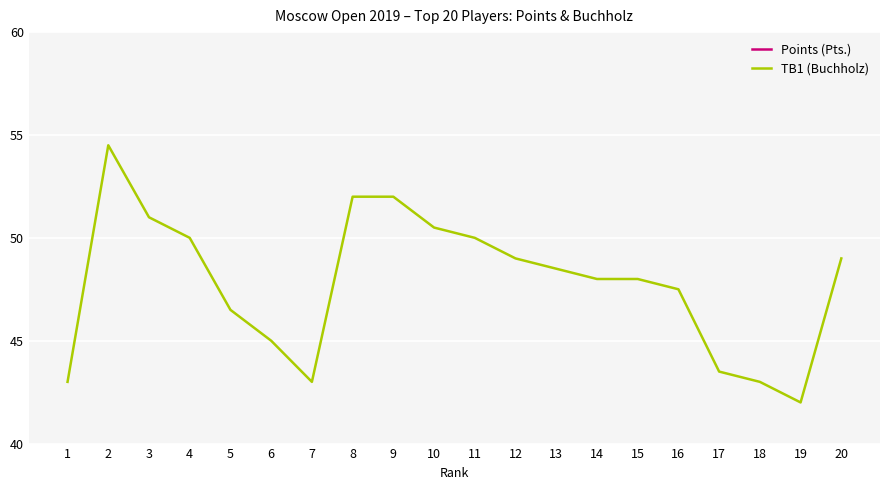

Reading left to right, transcribe all the data shown in this chart.

Points (Pts.): 7.5	7.0	7.0	7.0	7.0	7.0	7.0	6.5	6.5	6.5	6.5	6.5	6.5	6.5	6.5	6.5	6.5	6.5	6.5	6.0
TB1 (Buchholz): 43.0	54.5	51.0	50.0	46.5	45.0	43.0	52.0	52.0	50.5	50.0	49.0	48.5	48.0	48.0	47.5	43.5	43.0	42.0	49.0